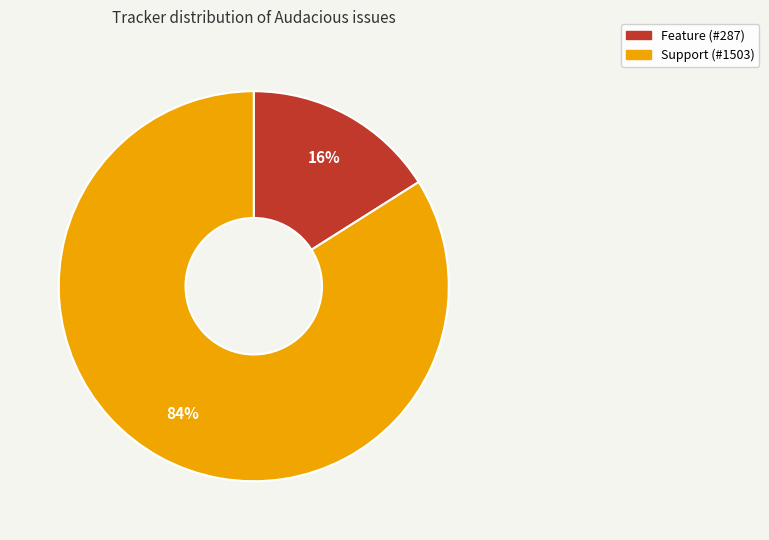

Is there any slice that represents more than half of the pie?

Yes